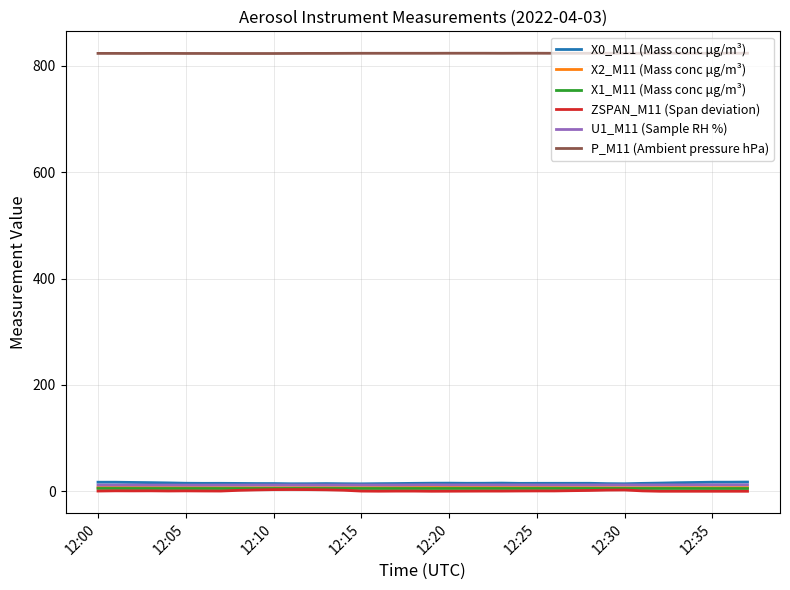

True or false: ZSPAN_M11 (Span deviation) and X0_M11 (Mass conc μg/m³) cross at least once.

False